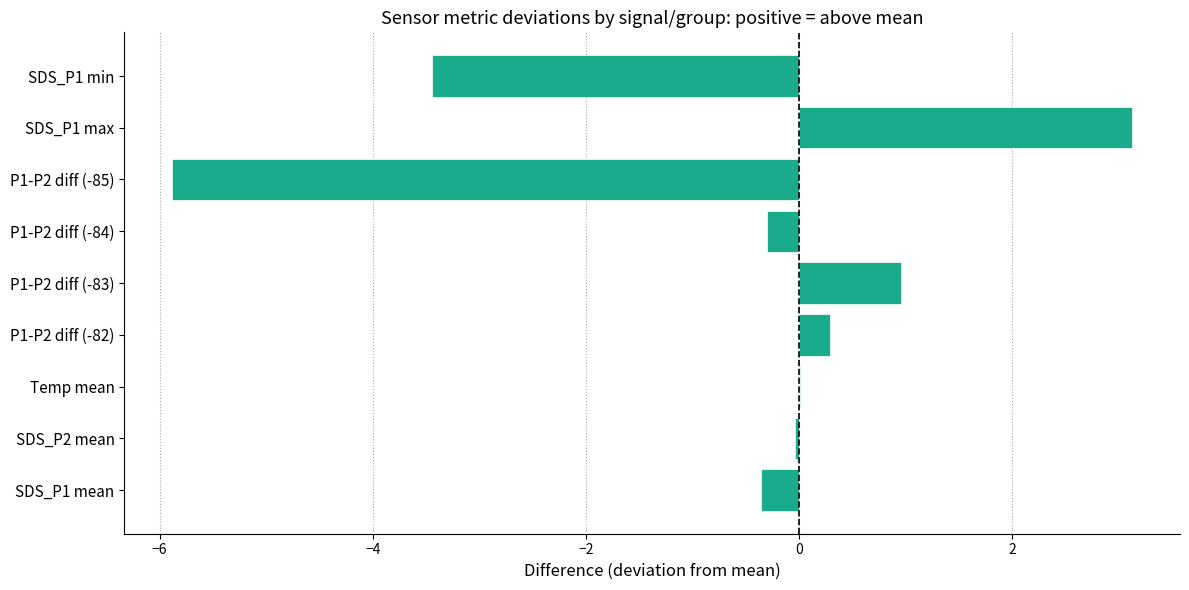

What is the sum of the values at P1-P2 diff (-84) and SDS_P1 max?

2.8